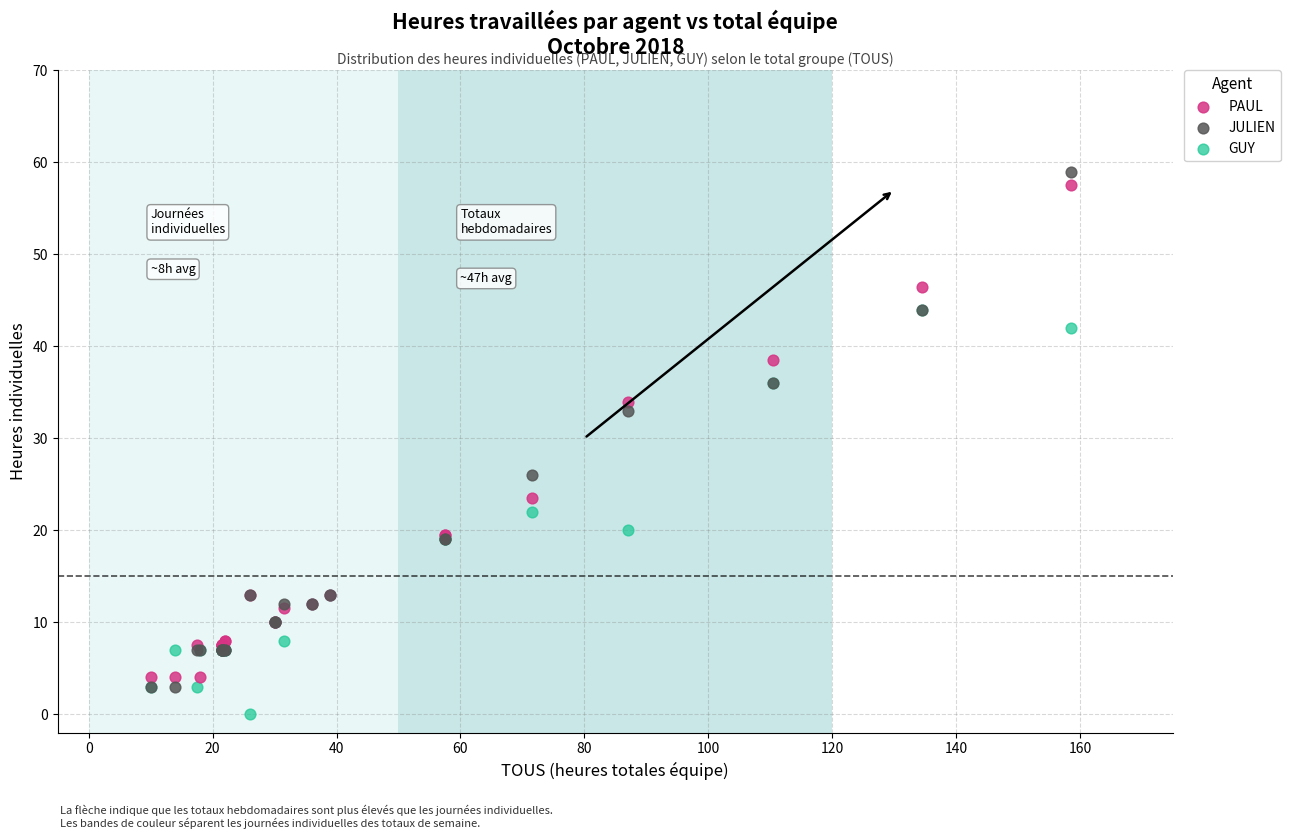

Across all series, what Y value is closest to 29?

26.0